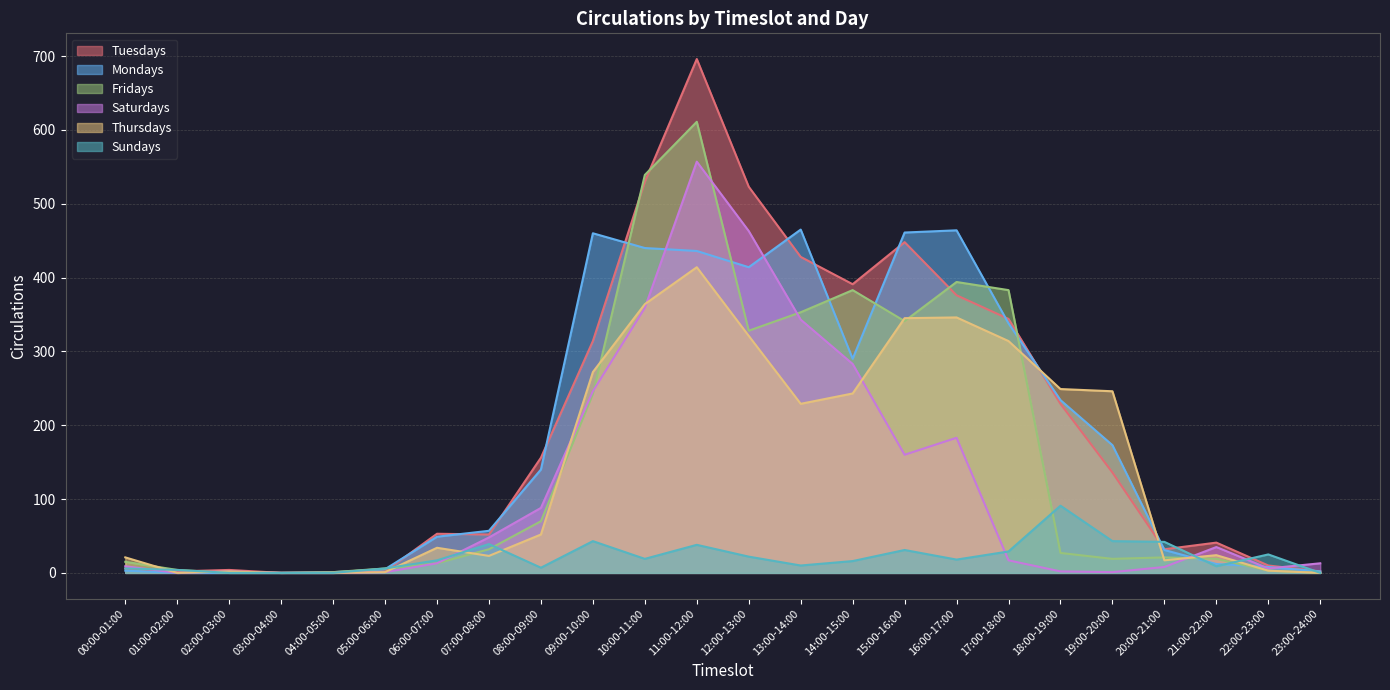

Where is the first local minimum for Fridays?

12:00-13:00